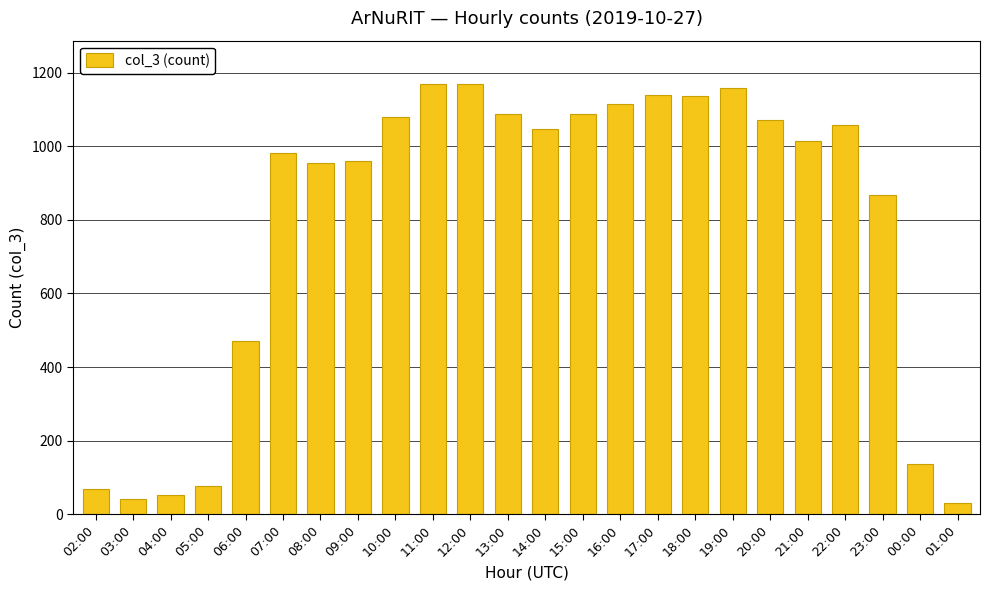

What is the average value?

790